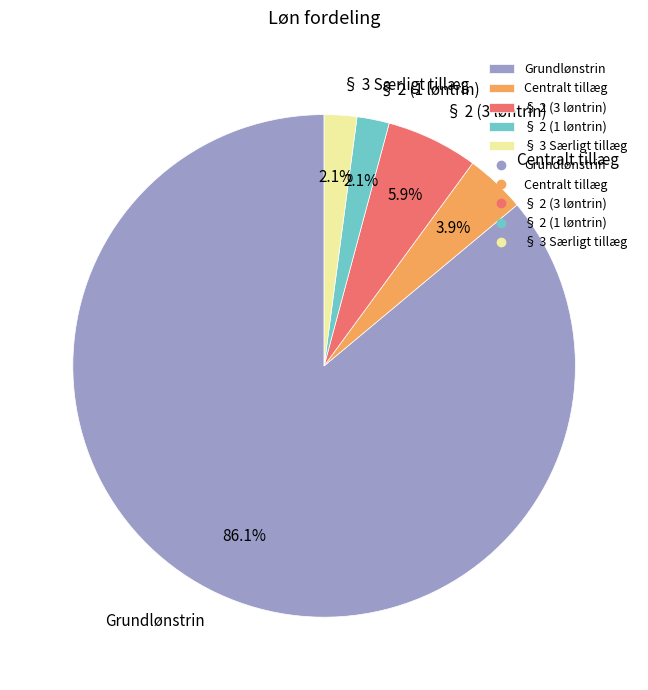

Which category has the biggest portion of the pie?

Grundlønstrin